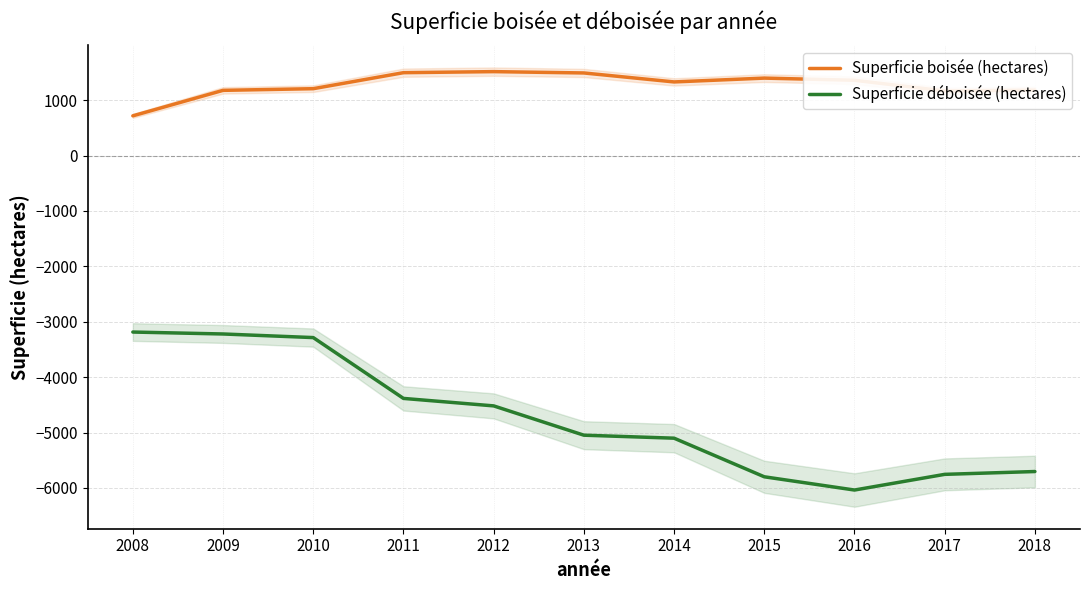

What is the difference between the Superficie boisée (hectares) values at 2015 and 2012?

117